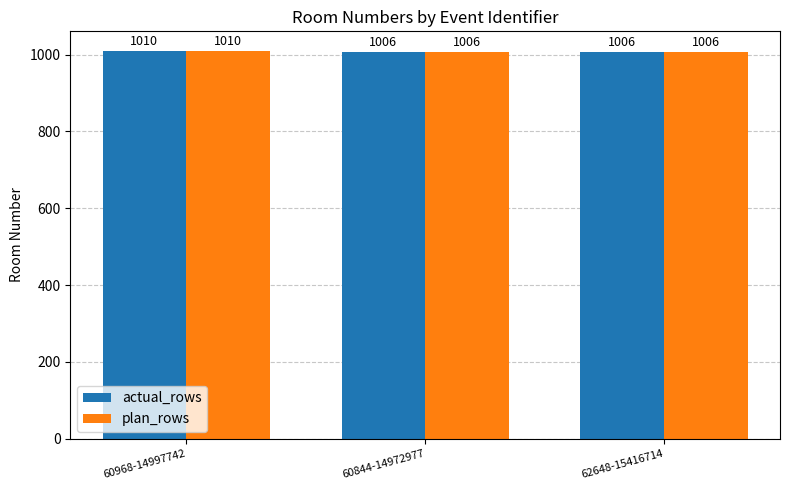

What is the total value across all series at 60844-14972977?

2012